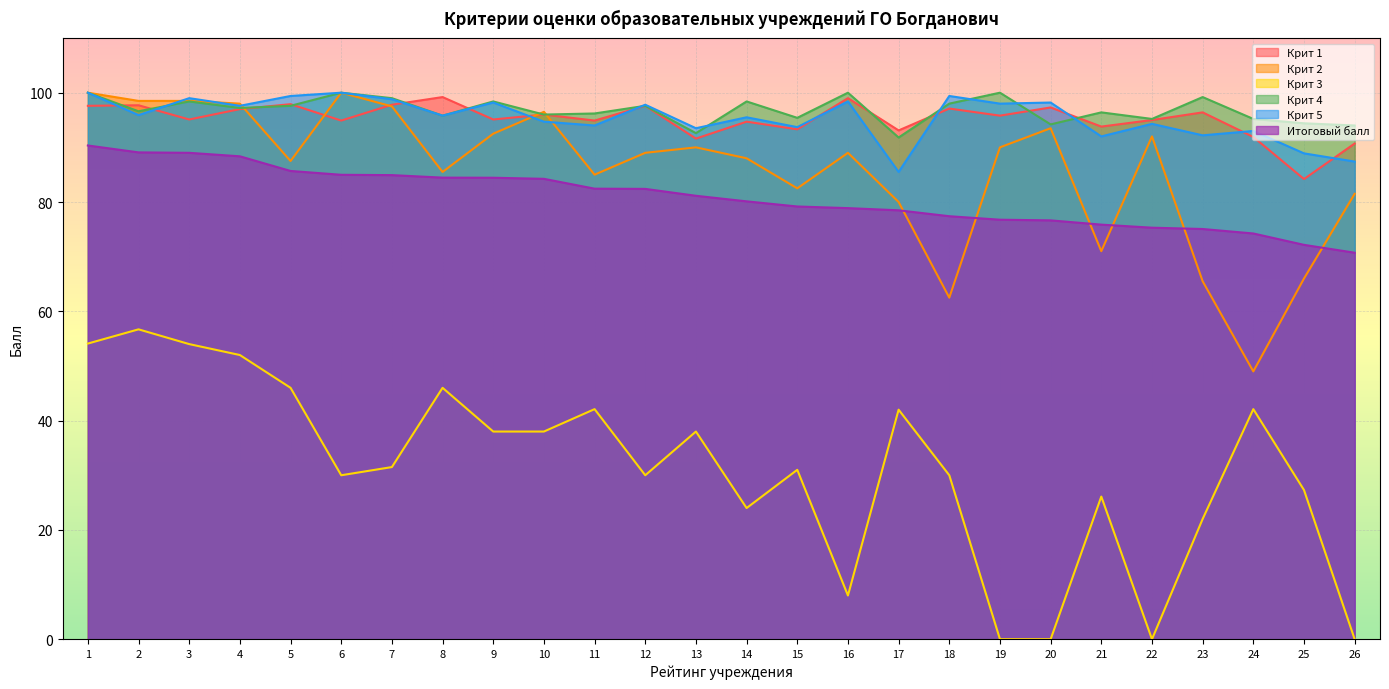

How many interior local valleys does the Крит 1 series have?

10